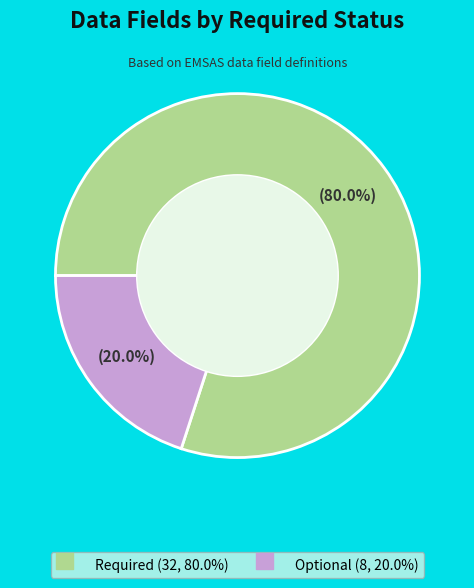

To the nearest percent, what is the average slice percentage?

50%